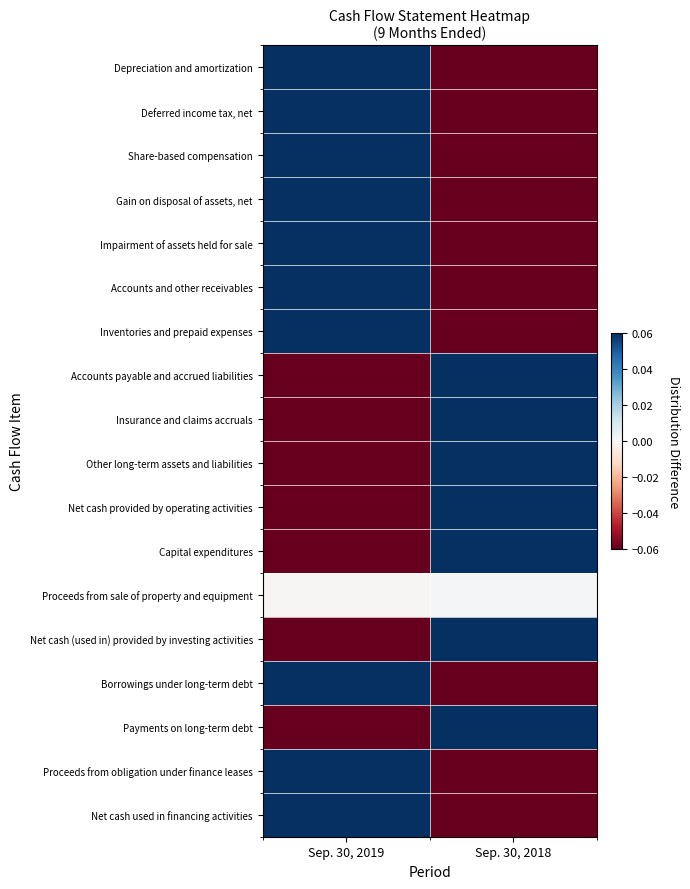

At which category does the chart reach its minimum across all series?

Sep. 30, 2019